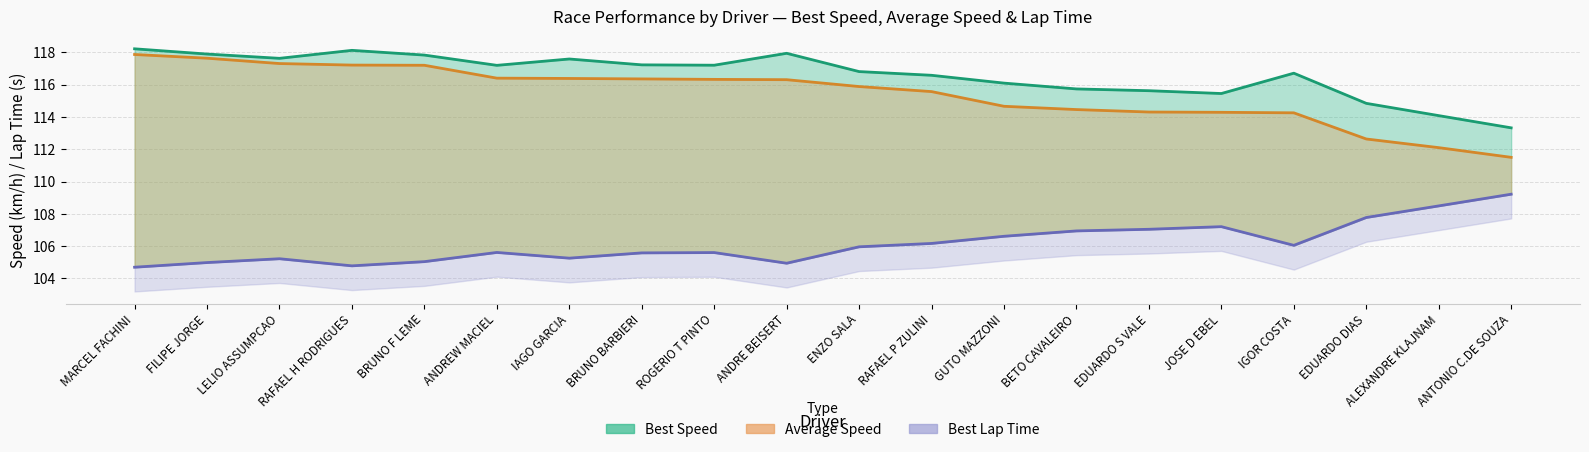

What are all the series names shown in the legend?

Best Speed, Average Speed, Best Lap Time